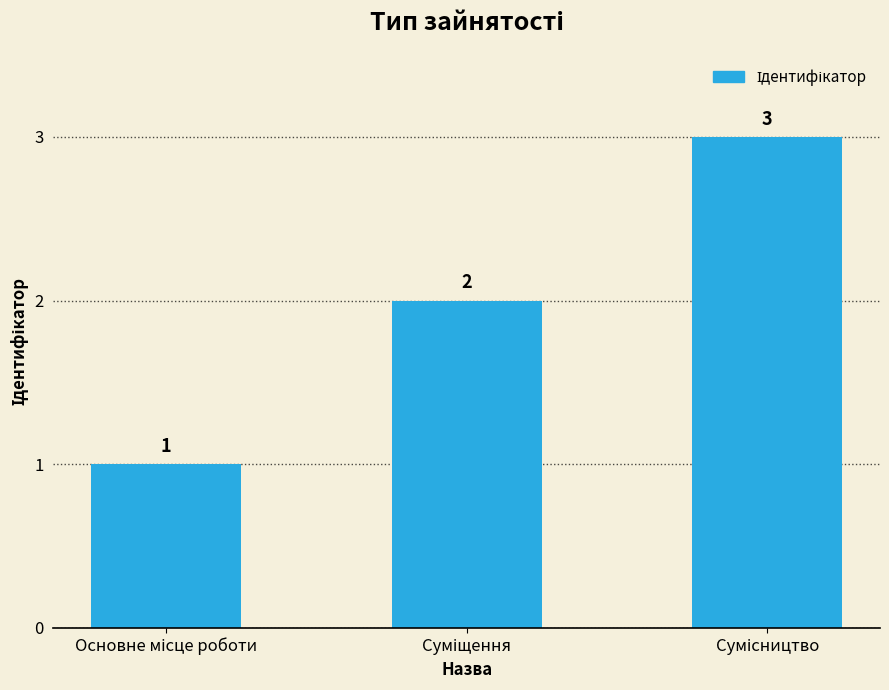

Are the bars horizontal?

No